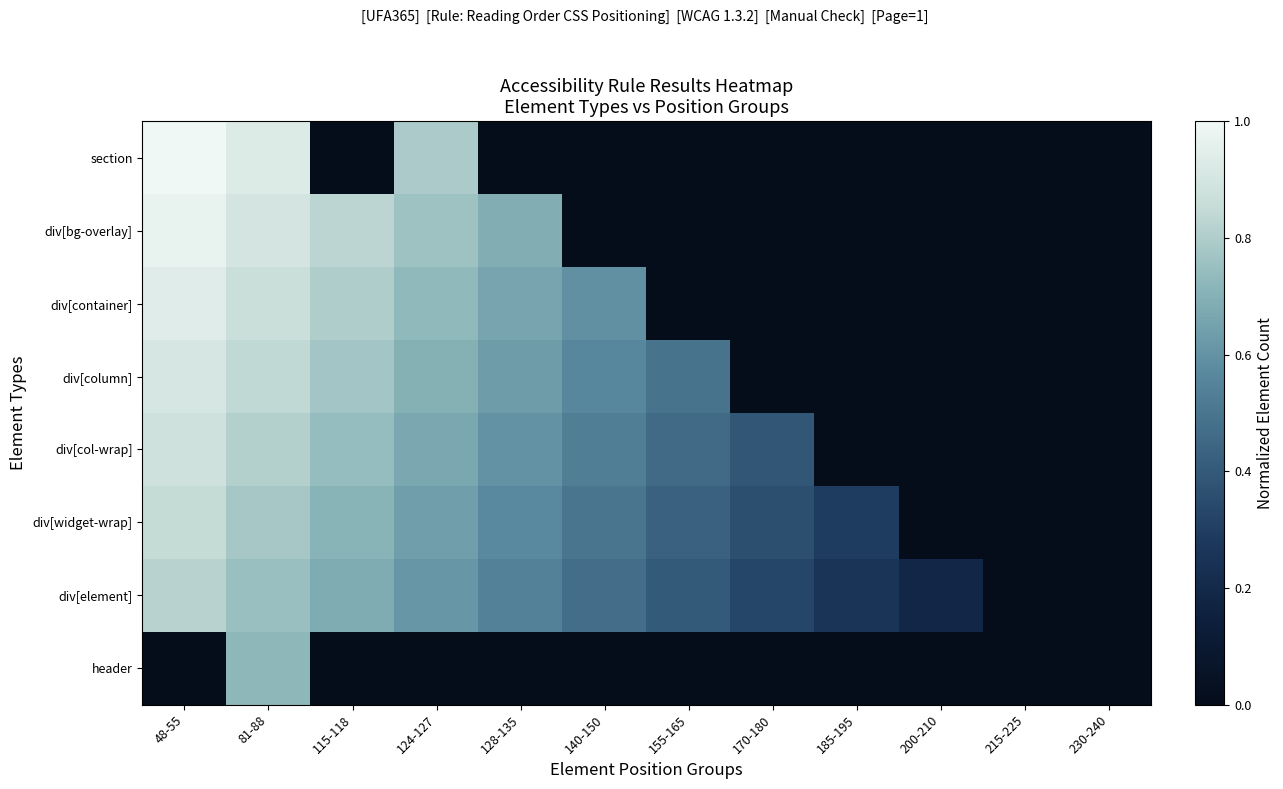

Reading left to right, what are all the values shown in this chart?

section: 48-55=1.0	81-88=0.9	115-118=0.0	124-127=0.8	128-135=0.0	140-150=0.0	155-165=0.0	170-180=0.0	185-195=0.0	200-210=0.0	215-225=0.0	230-240=0.0
div[bg-overlay]: 48-55=1.0	81-88=0.9	115-118=0.8	124-127=0.8	128-135=0.7	140-150=0.0	155-165=0.0	170-180=0.0	185-195=0.0	200-210=0.0	215-225=0.0	230-240=0.0
div[container]: 48-55=0.9	81-88=0.9	115-118=0.8	124-127=0.7	128-135=0.7	140-150=0.6	155-165=0.0	170-180=0.0	185-195=0.0	200-210=0.0	215-225=0.0	230-240=0.0
div[column]: 48-55=0.9	81-88=0.8	115-118=0.8	124-127=0.7	128-135=0.6	140-150=0.6	155-165=0.5	170-180=0.0	185-195=0.0	200-210=0.0	215-225=0.0	230-240=0.0
div[col-wrap]: 48-55=0.9	81-88=0.8	115-118=0.7	124-127=0.7	128-135=0.6	140-150=0.5	155-165=0.5	170-180=0.4	185-195=0.0	200-210=0.0	215-225=0.0	230-240=0.0
div[widget-wrap]: 48-55=0.8	81-88=0.8	115-118=0.7	124-127=0.6	128-135=0.6	140-150=0.5	155-165=0.4	170-180=0.4	185-195=0.3	200-210=0.0	215-225=0.0	230-240=0.0
div[element]: 48-55=0.8	81-88=0.8	115-118=0.7	124-127=0.6	128-135=0.5	140-150=0.5	155-165=0.4	170-180=0.3	185-195=0.3	200-210=0.2	215-225=0.0	230-240=0.0
header: 48-55=0.0	81-88=0.7	115-118=0.0	124-127=0.0	128-135=0.0	140-150=0.0	155-165=0.0	170-180=0.0	185-195=0.0	200-210=0.0	215-225=0.0	230-240=0.0